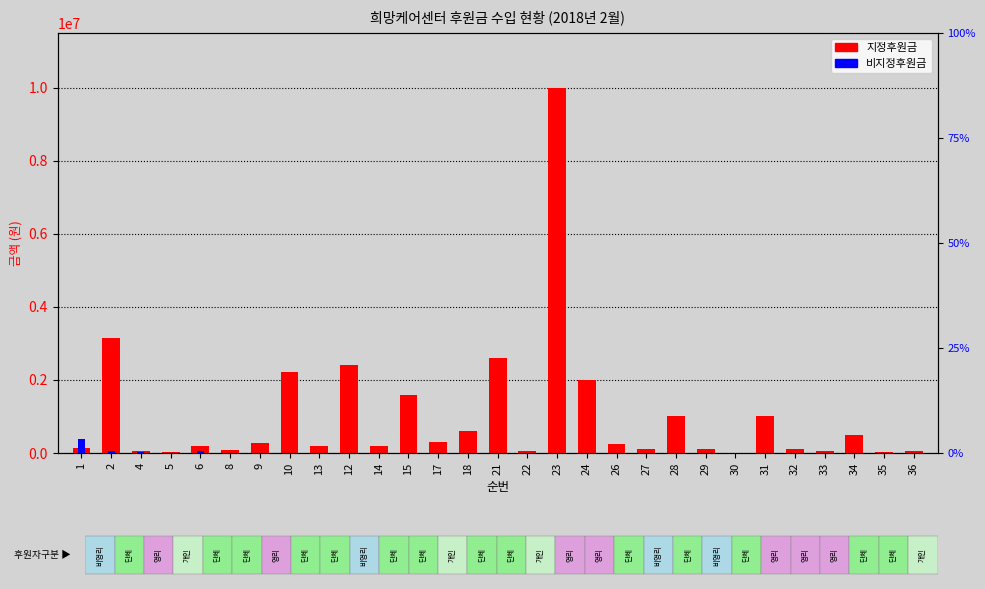

Which category has the highest value across all series?

23